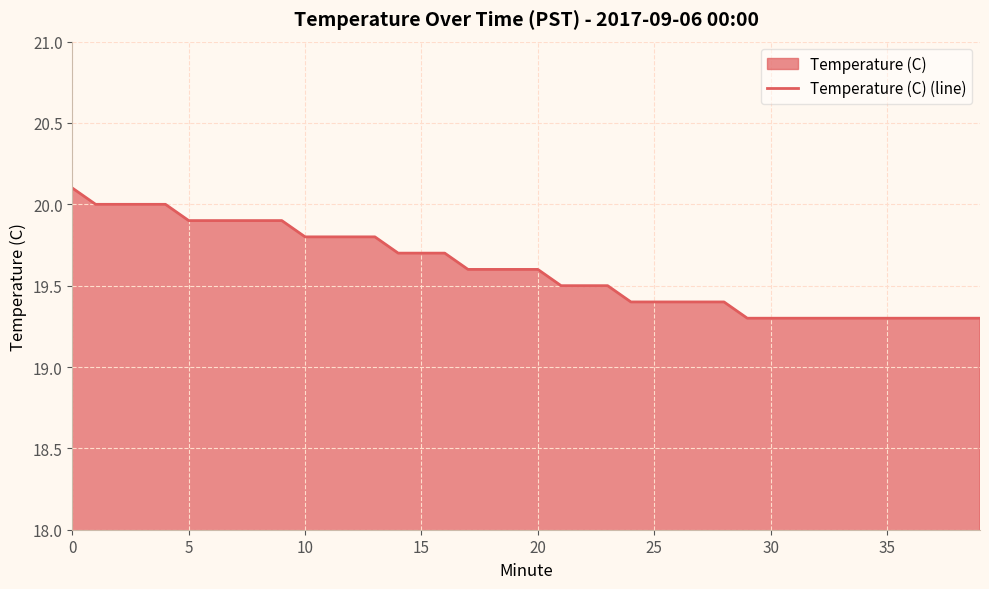

How many series are shown in this chart?

1